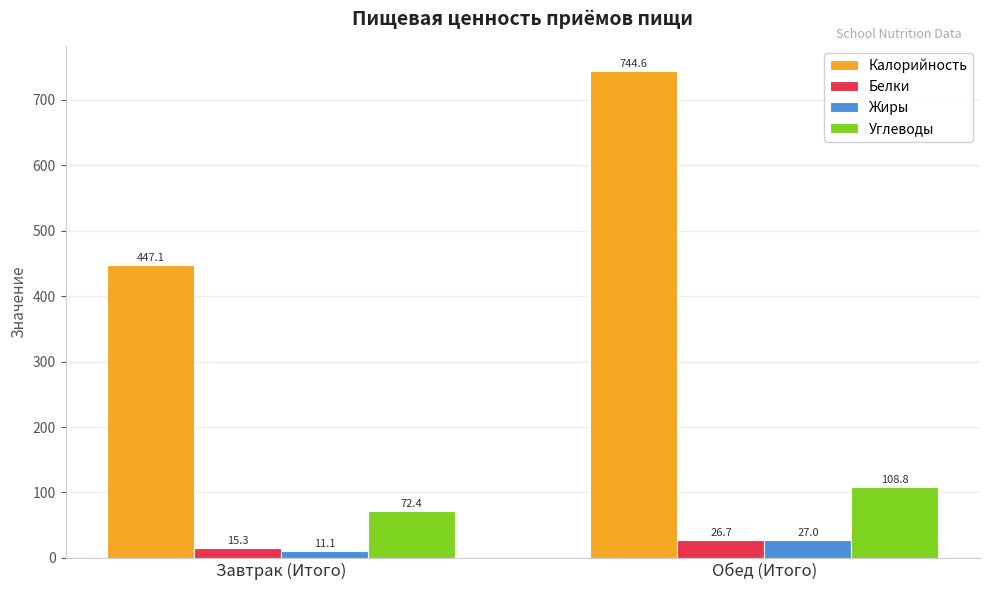

What value does the Жиры series have at Завтрак (Итого)?

11.1